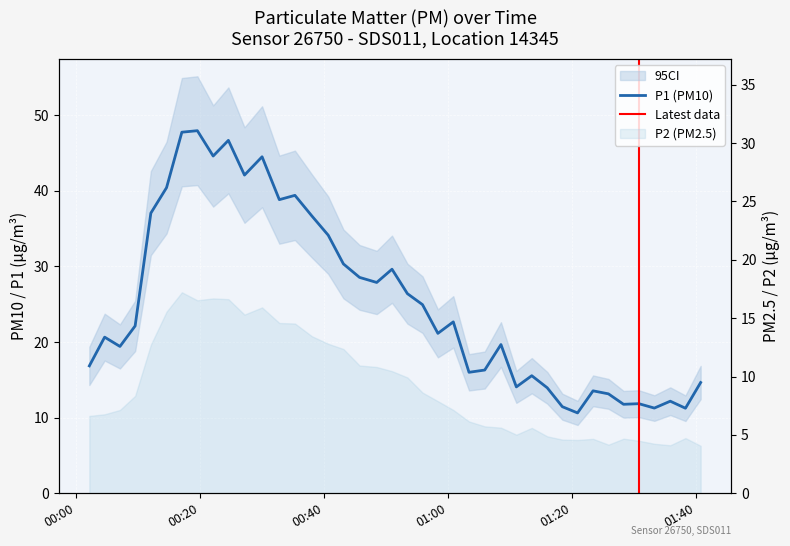

How many values in the P1 series exceed 22?

20